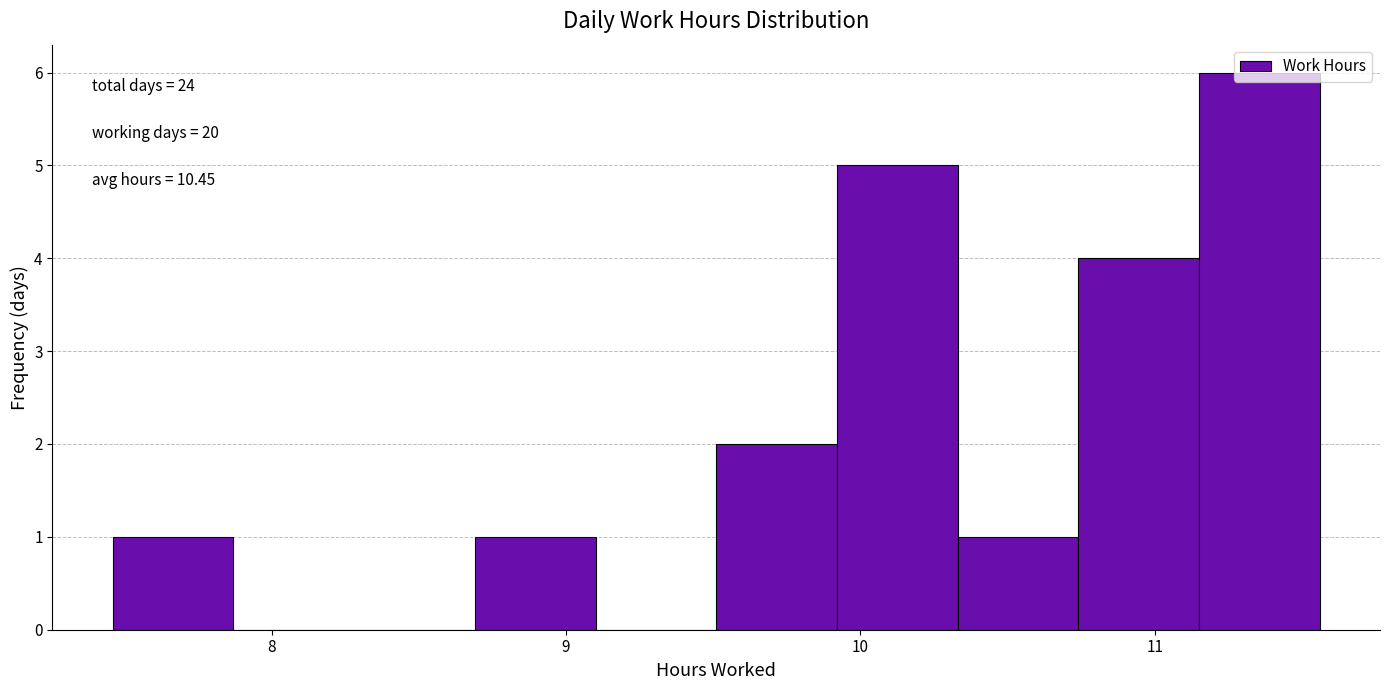

Over which range of the x-axis is the bar tallest?

11.15 to 11.56